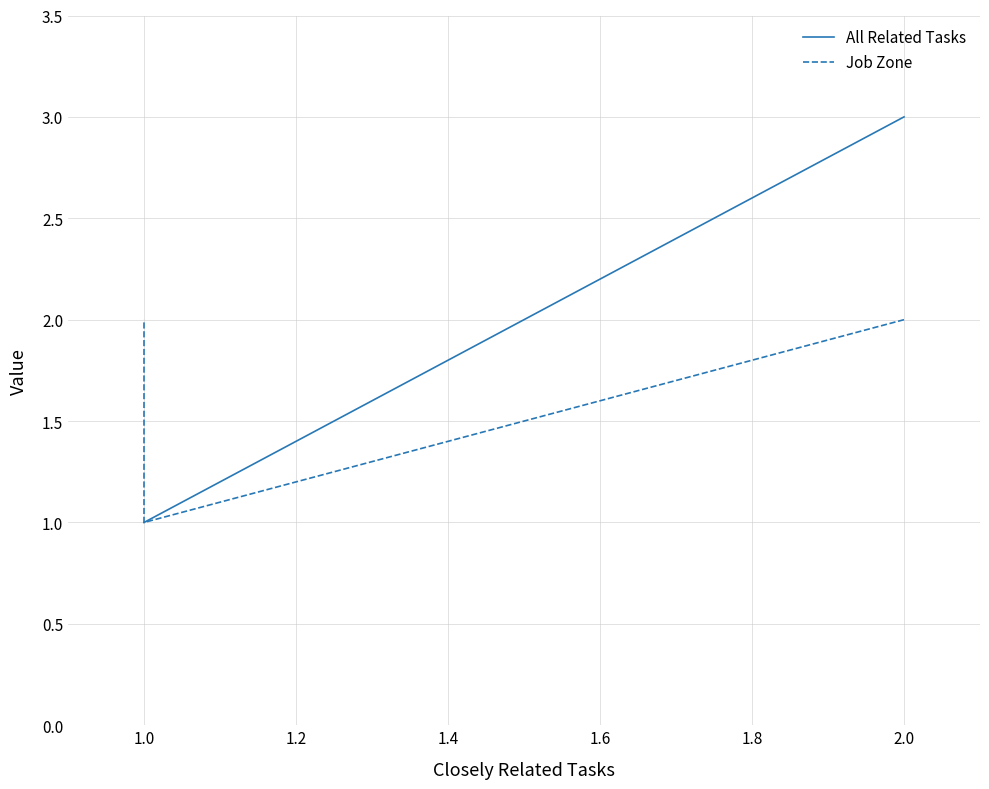

Rank the series by their maximum value, from highest to lowest.

All Related Tasks, Job Zone